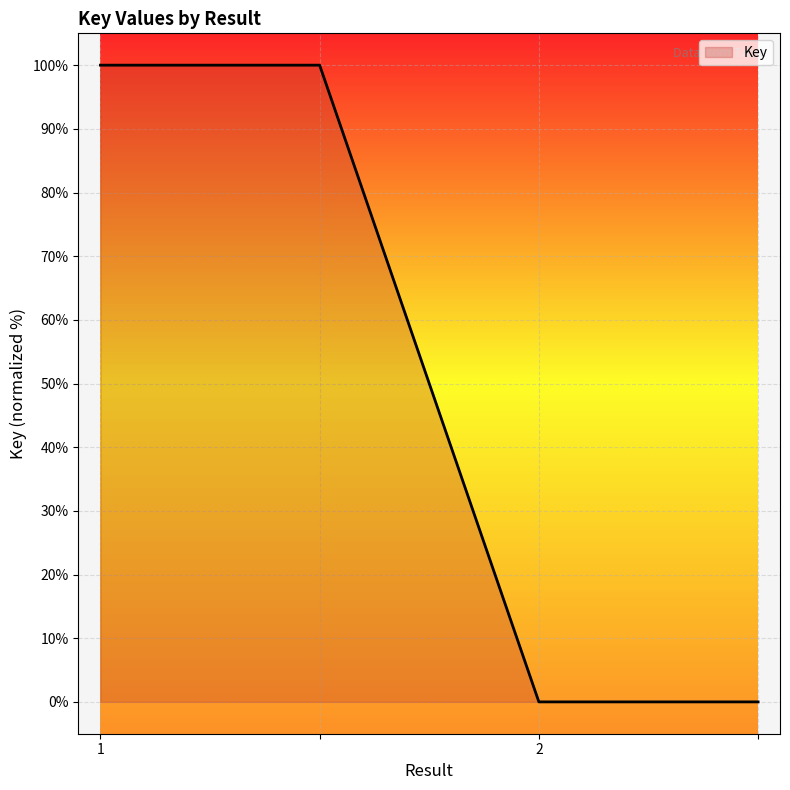

True or false: the data has more than 2 interior local peaks.

False